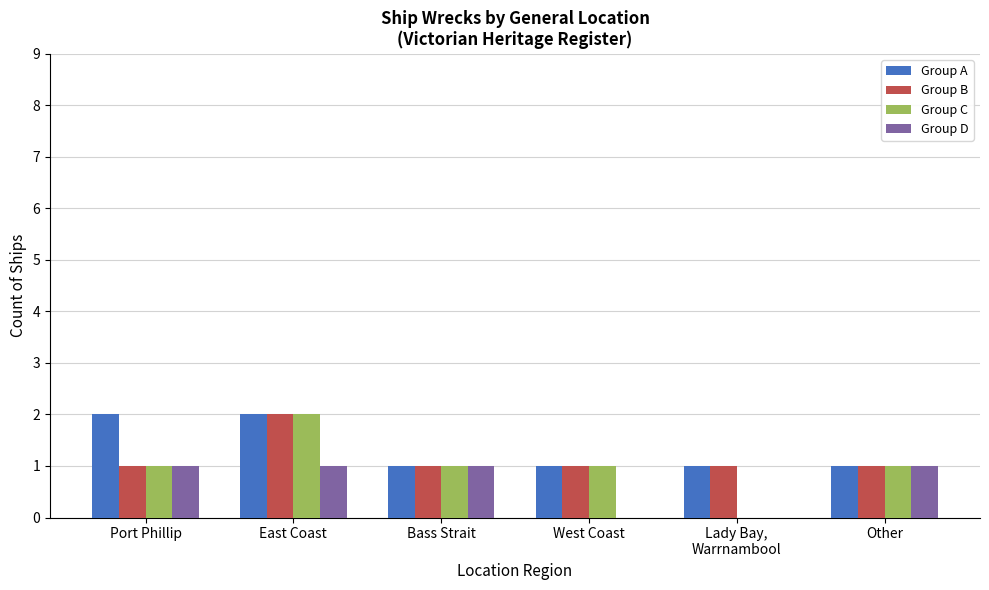

What is the sum of the Group A values at West Coast and Lady Bay,
Warrnambool?

2